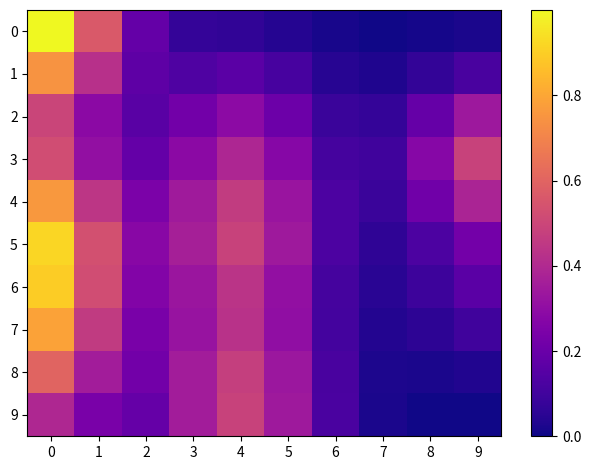

Reading left to right, transcribe all the data shown in this chart.

0: 0=1.0	1=0.6	2=0.2	3=0.1	4=0.1	5=0.0	6=0.0	7=0.0	8=0.0	9=0.0
1: 0=0.7	1=0.4	2=0.2	3=0.1	4=0.2	5=0.1	6=0.0	7=0.0	8=0.1	9=0.1
2: 0=0.5	1=0.3	2=0.2	3=0.2	4=0.3	5=0.2	6=0.1	7=0.1	8=0.2	9=0.3
3: 0=0.5	1=0.3	2=0.2	3=0.3	4=0.4	5=0.3	6=0.1	7=0.1	8=0.3	9=0.5
4: 0=0.8	1=0.4	2=0.2	3=0.3	4=0.5	5=0.3	6=0.1	7=0.1	8=0.2	9=0.4
5: 0=0.9	1=0.5	2=0.3	3=0.4	4=0.5	5=0.3	6=0.1	7=0.1	8=0.1	9=0.2
6: 0=0.9	1=0.5	2=0.3	3=0.3	4=0.4	5=0.3	6=0.1	7=0.0	8=0.1	9=0.2
7: 0=0.8	1=0.5	2=0.2	3=0.3	4=0.4	5=0.3	6=0.1	7=0.0	8=0.1	9=0.1
8: 0=0.6	1=0.4	2=0.2	3=0.4	4=0.5	5=0.3	6=0.1	7=0.0	8=0.0	9=0.0
9: 0=0.4	1=0.2	2=0.2	3=0.4	4=0.5	5=0.3	6=0.1	7=0.0	8=0.0	9=0.0